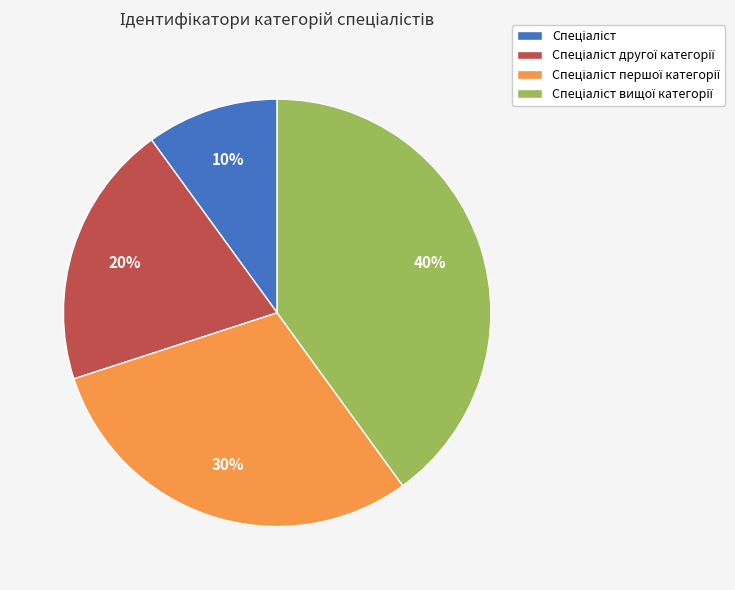

Is there a majority slice in this chart?

No